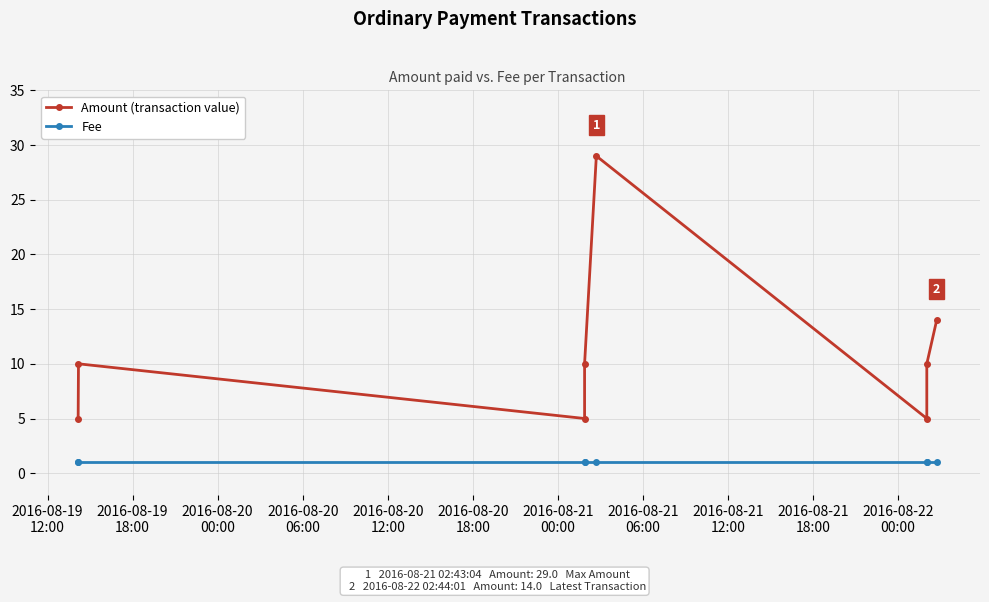

Is the value of Fee at 2016-08-19
18:00 greater than the value of Amount (transaction value) at 2016-08-20
00:00?

No